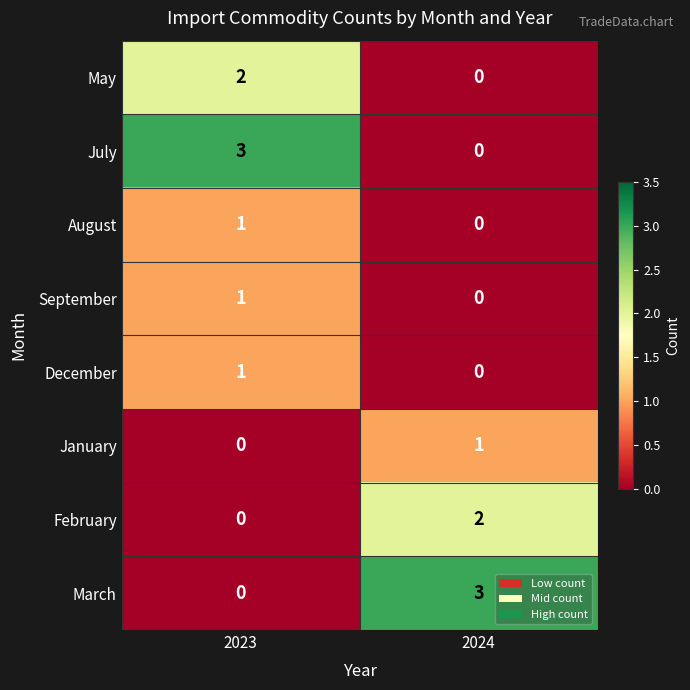

At which label is January closest to 0?

2023